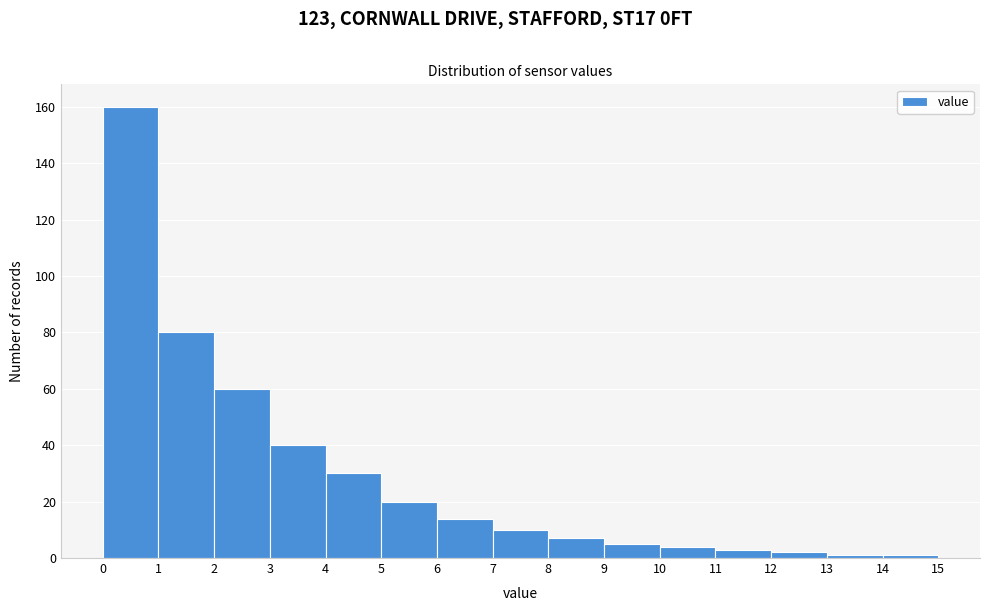

Which range on the x-axis has the tallest bar?

0 to 1